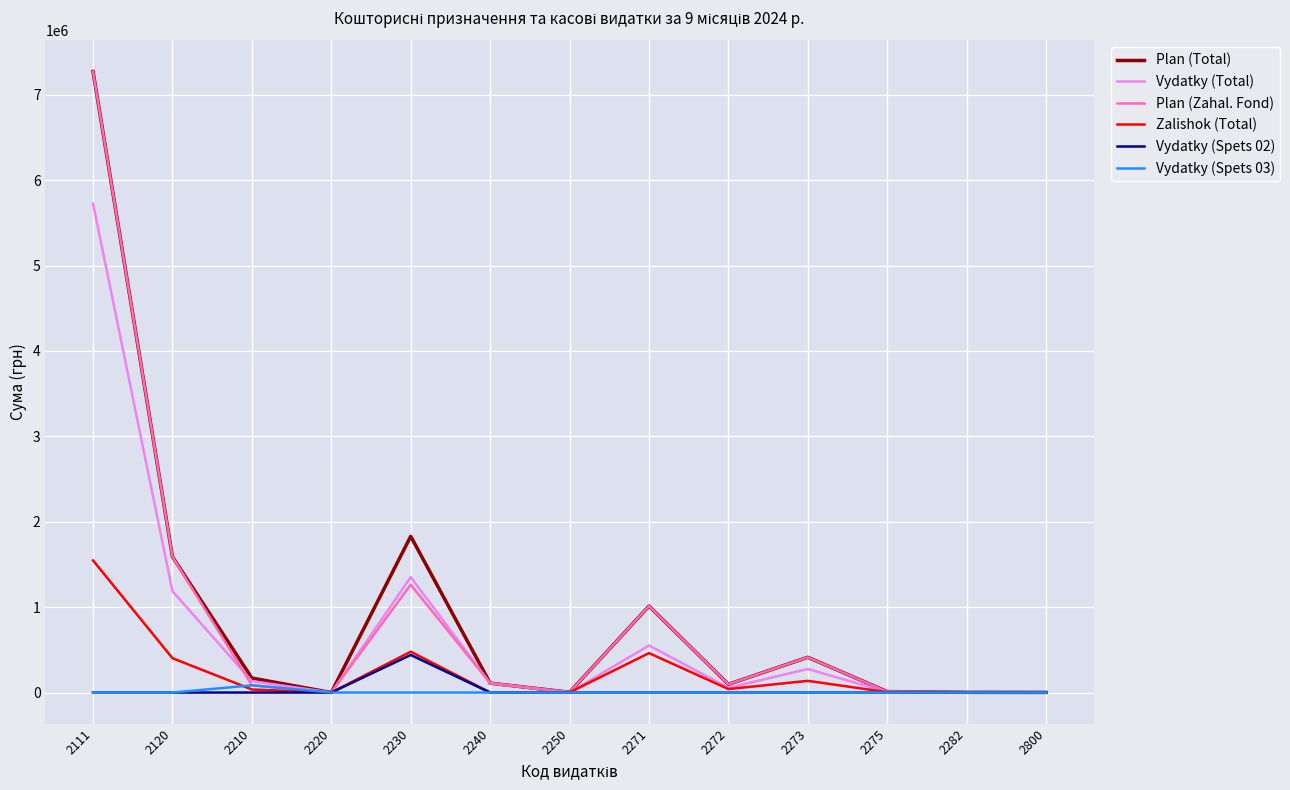

What is the spread (max minus min) of values at 2800?

1479.0